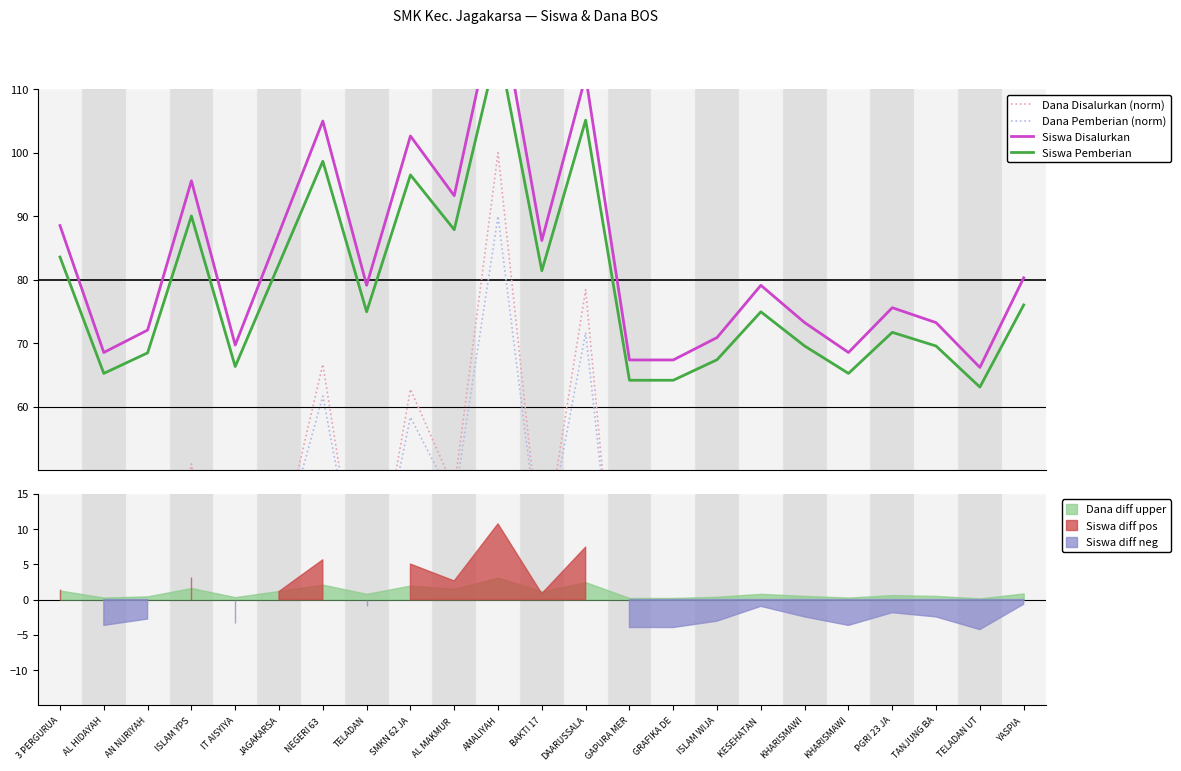

At which category is the sum across all series the highest?

AMALIYAH